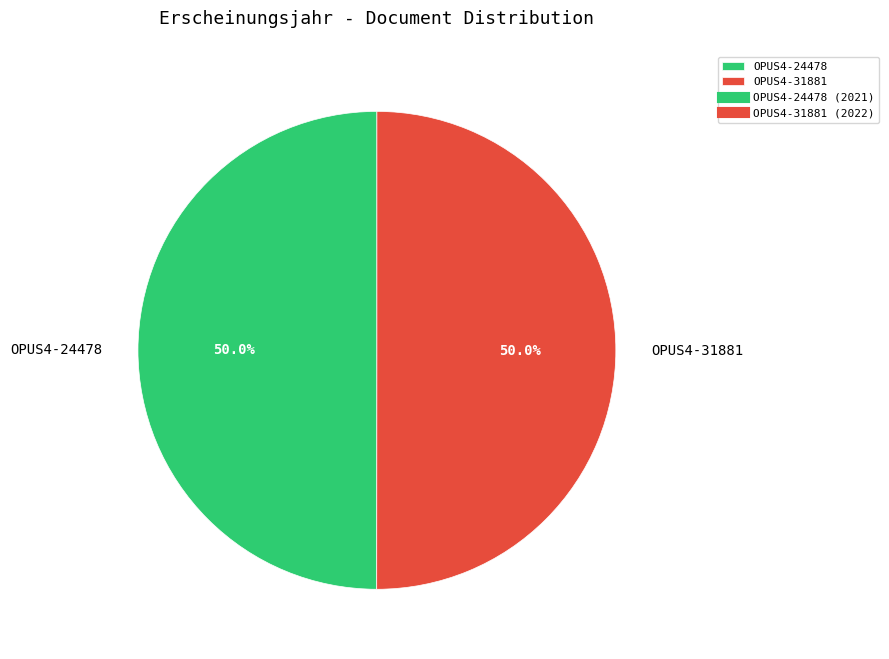

What is the ratio of the value at OPUS4-24478 to the value at OPUS4-31881?

1.0